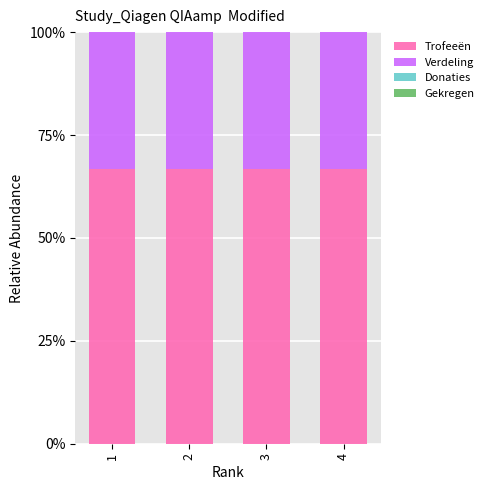

What is the total value across all series at 2?

100.0